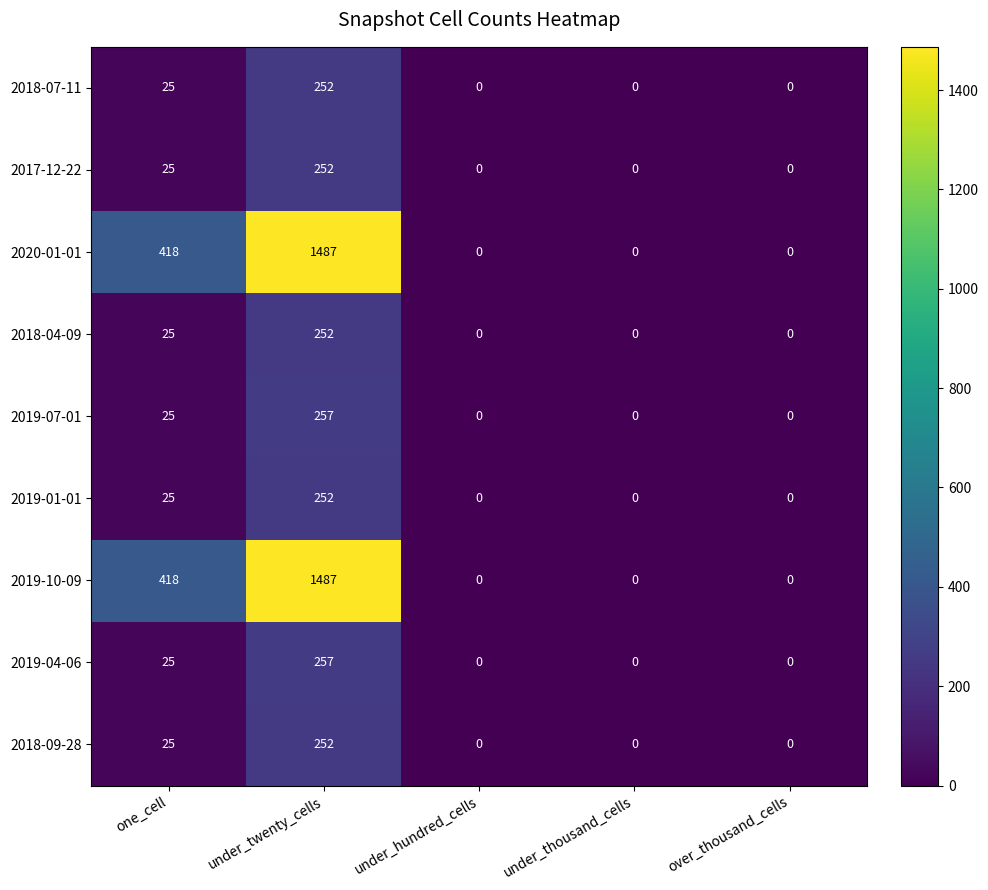

What is the total value across all series at under_twenty_cells?

4748